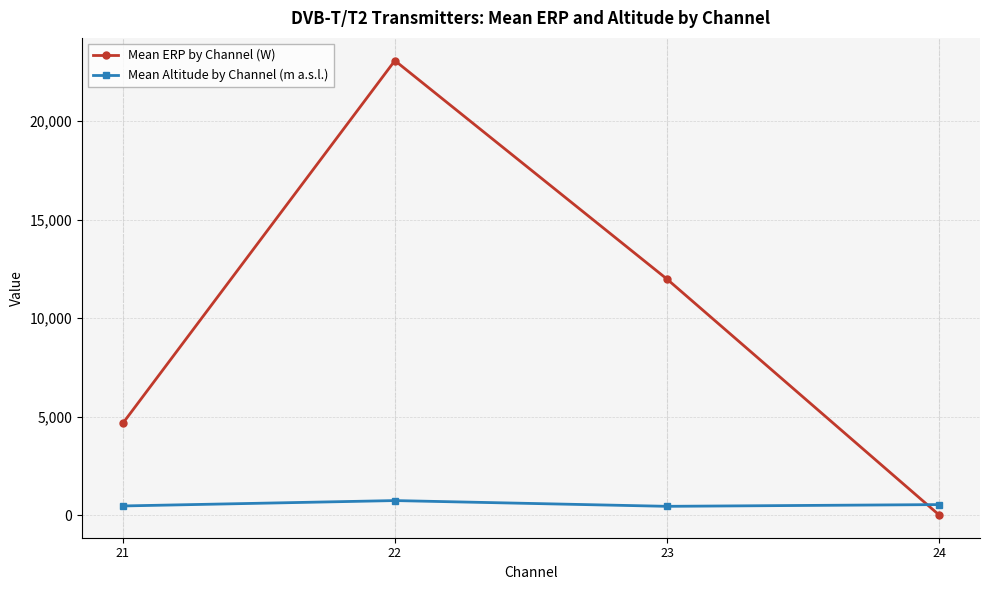

After their last crossing, which series has the higher values: Mean ERP by Channel (W) or Mean Altitude by Channel (m a.s.l.)?

Mean Altitude by Channel (m a.s.l.)